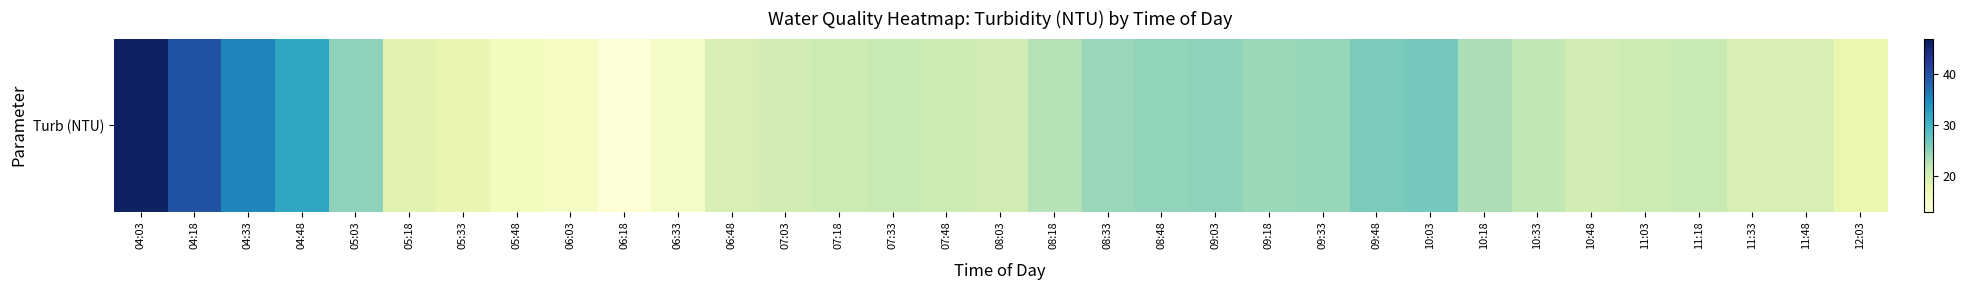

What is the change in value from 05:18 to 10:33?

+3.4